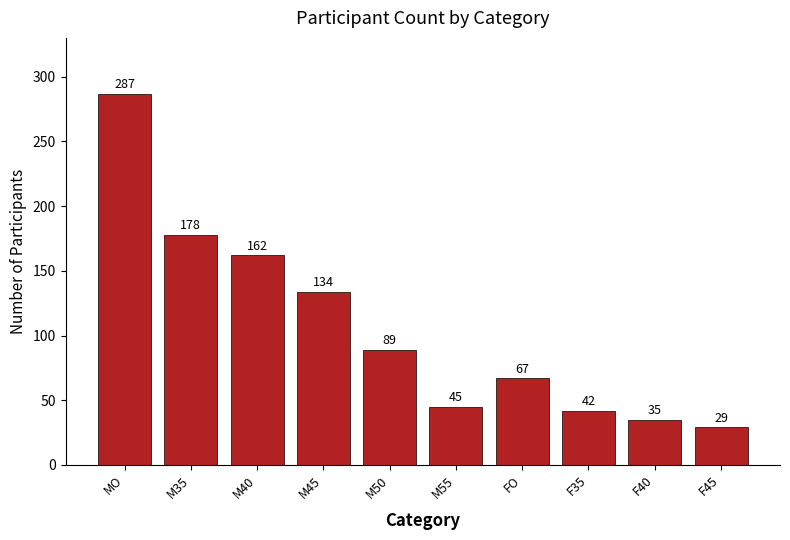

Reading left to right, extract all data points from this chart.

287	178	162	134	89	45	67	42	35	29